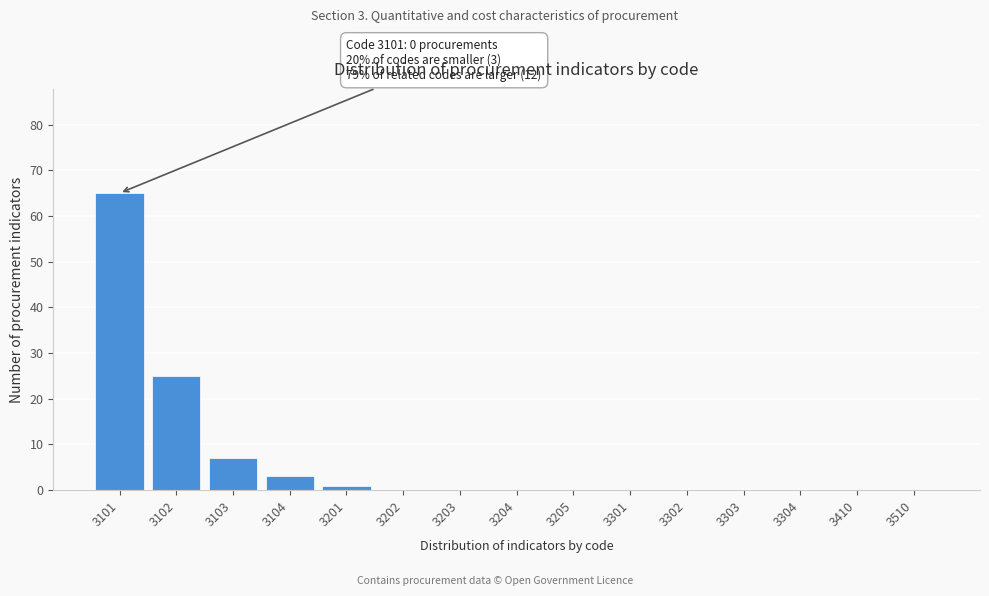

Reading left to right, transcribe all the data shown in this chart.

3101=65	3102=25	3103=7	3104=3	3201=1	3202=0	3203=0	3204=0	3205=0	3301=0	3302=0	3303=0	3304=0	3410=0	3510=0